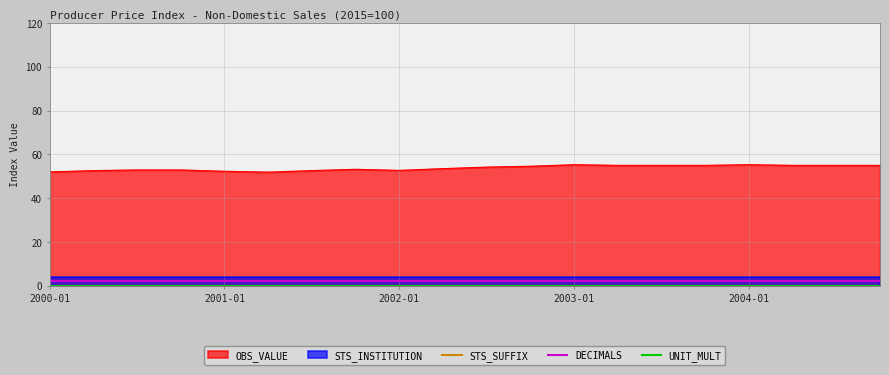

What is the label of the 17th point from the right?

2003-01